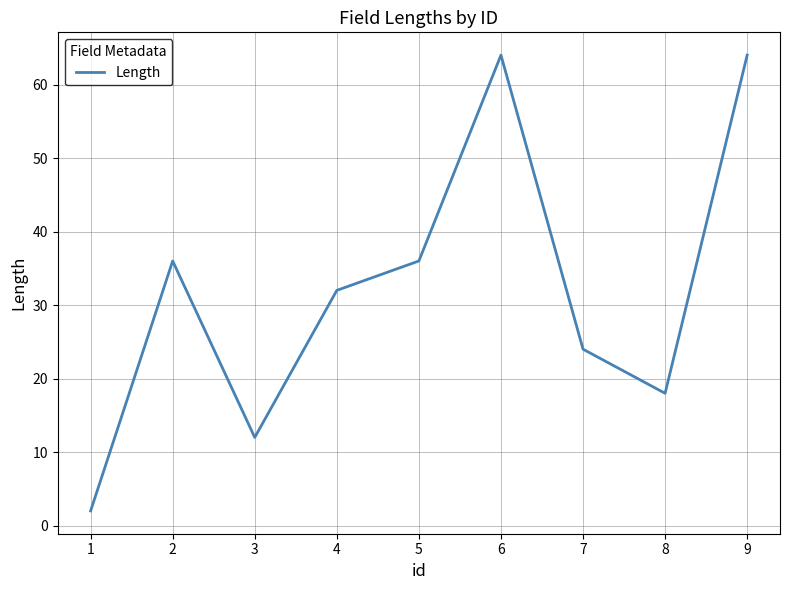

At which category does the data reach its first local peak?

2